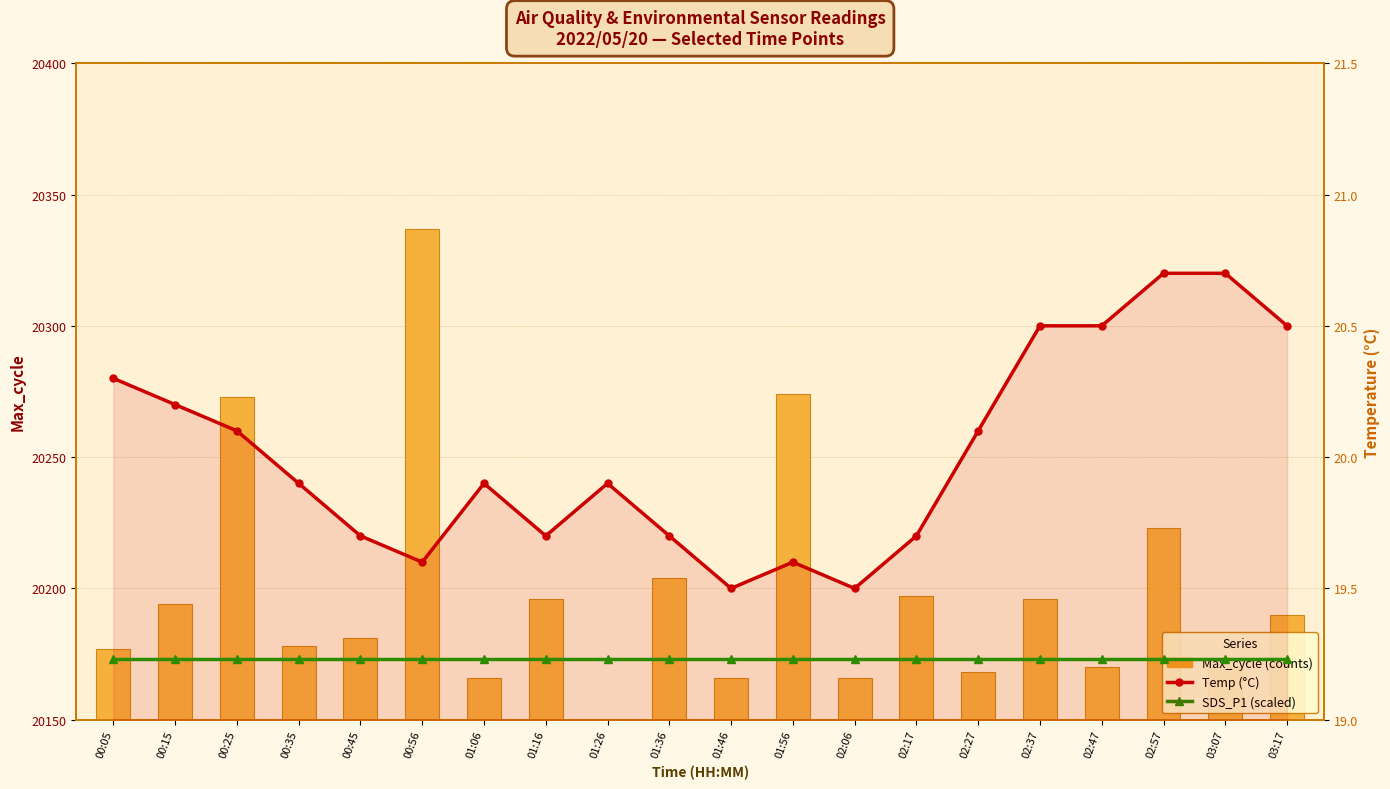

Which category has the lowest value across all series?

00:05